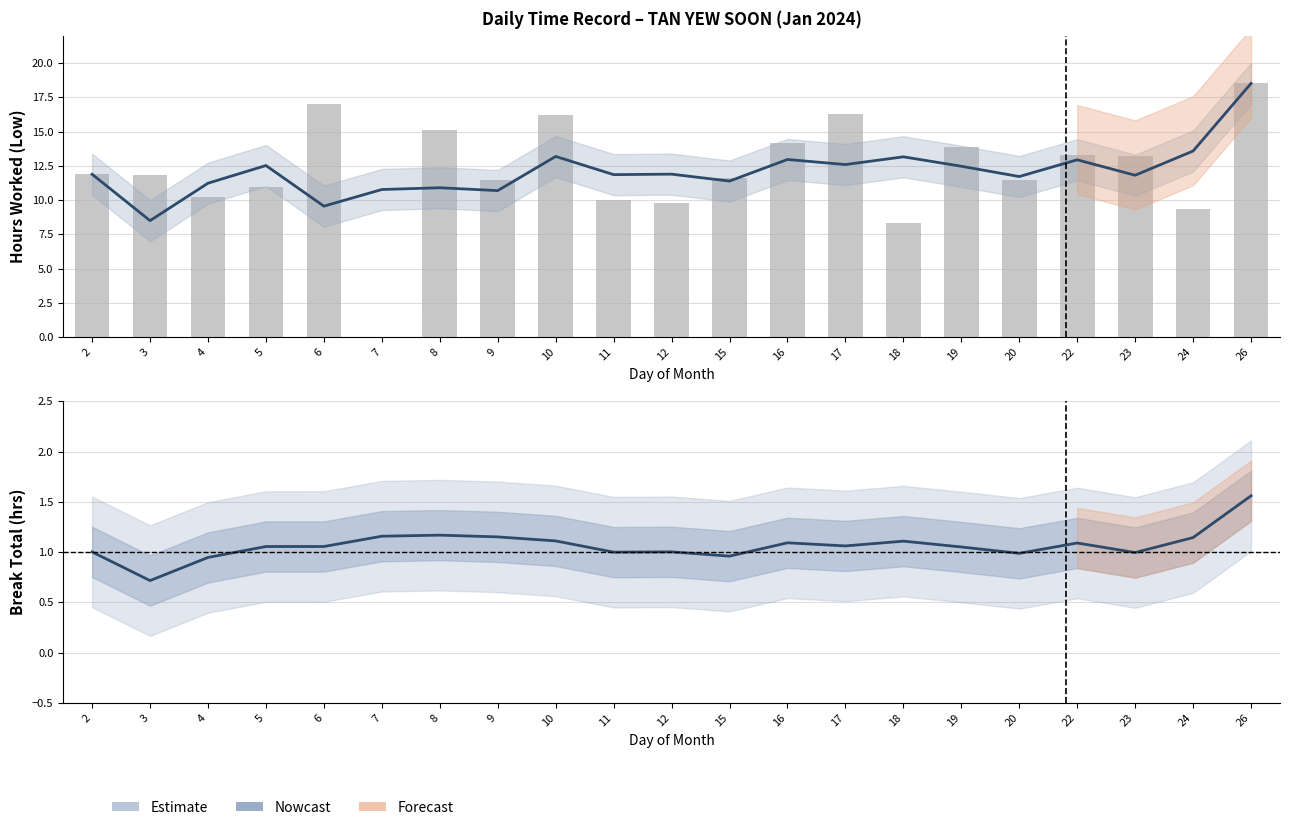

Between 20 and 22, which is larger?

22